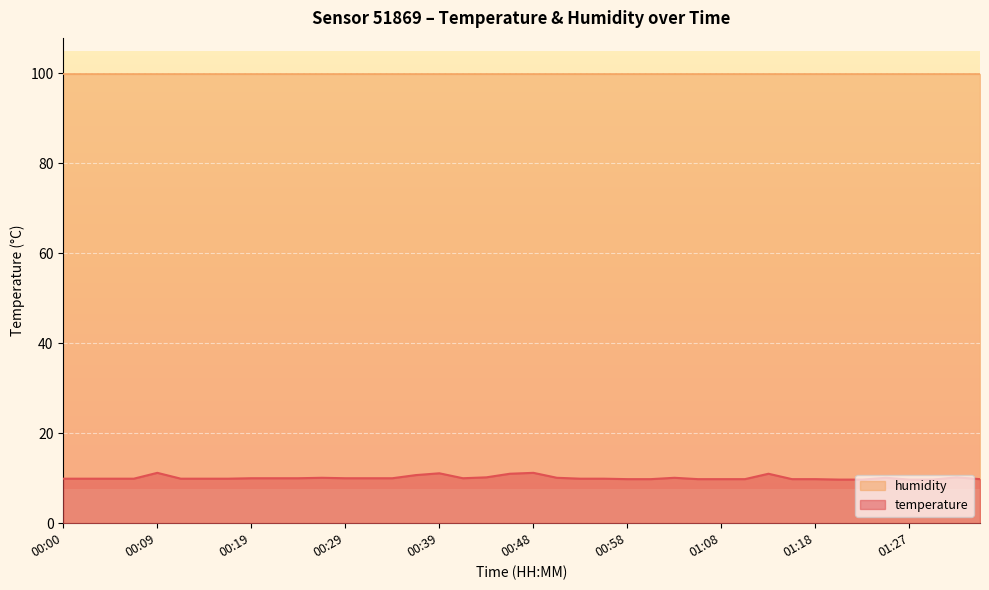

Is it true that the value at 00:19 is 10.0?

True